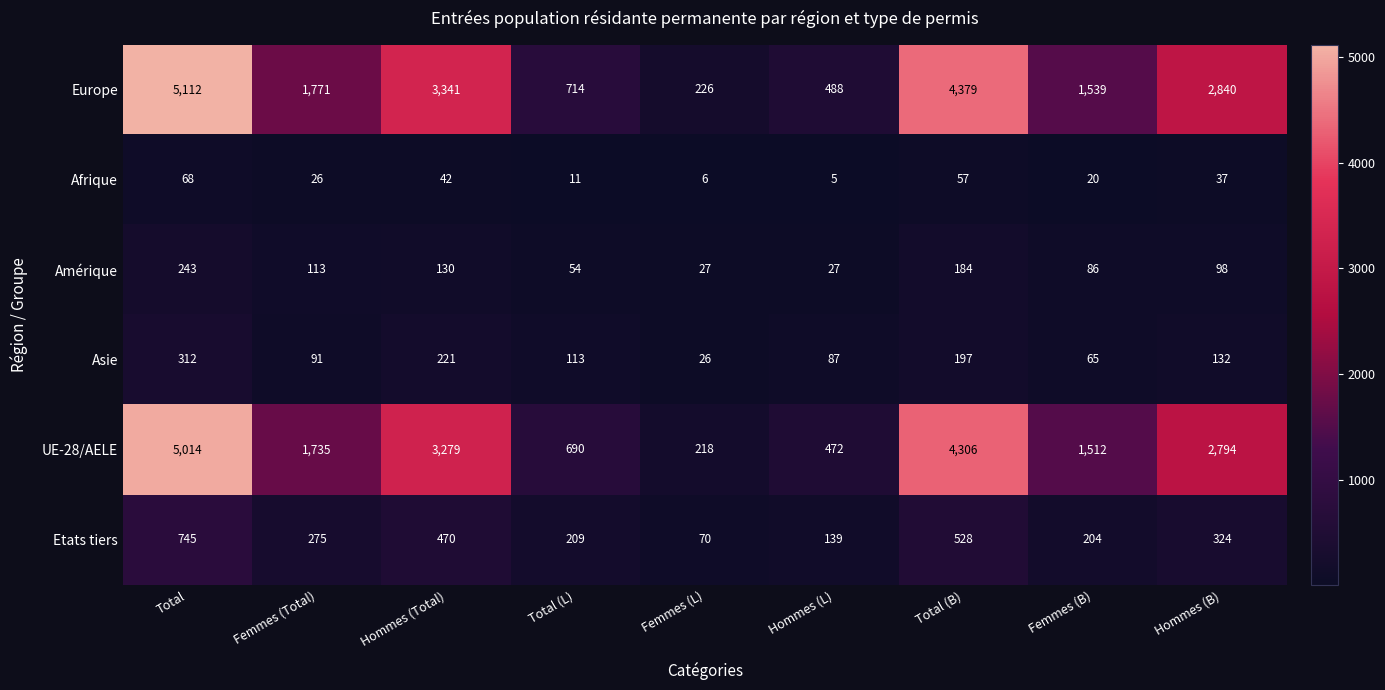

At which label does UE-28/AELE first exceed 1735?

Total